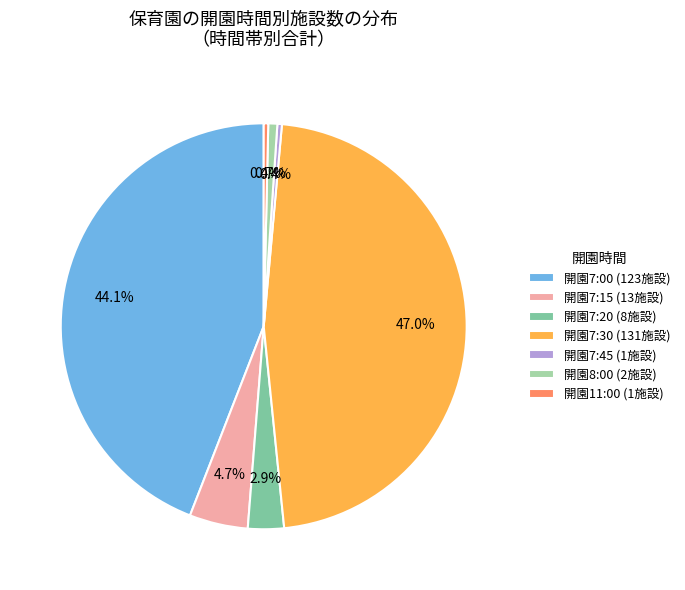

Does 開園7:45 represent more than half of the total?

No